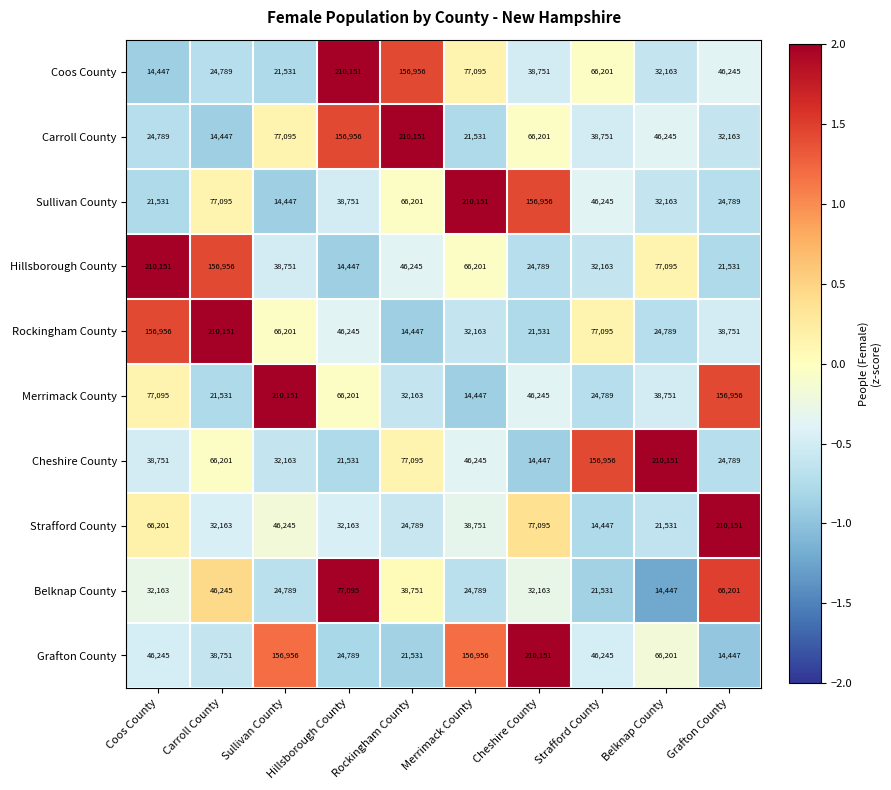

What is the average value of the Strafford County series?

56354